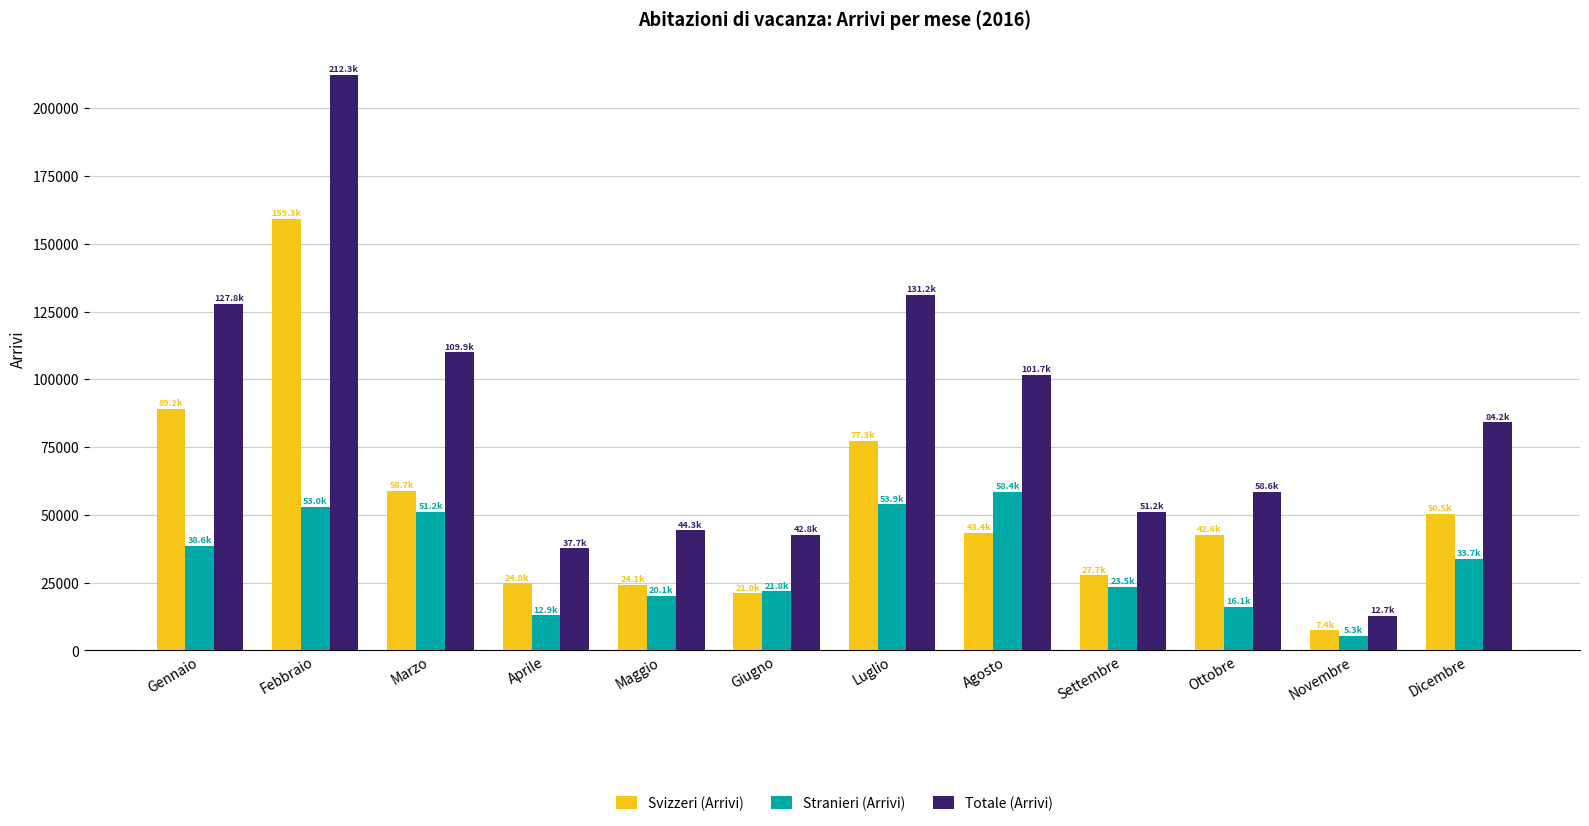

Which series changed the most between Luglio and Agosto?

Svizzeri (Arrivi)